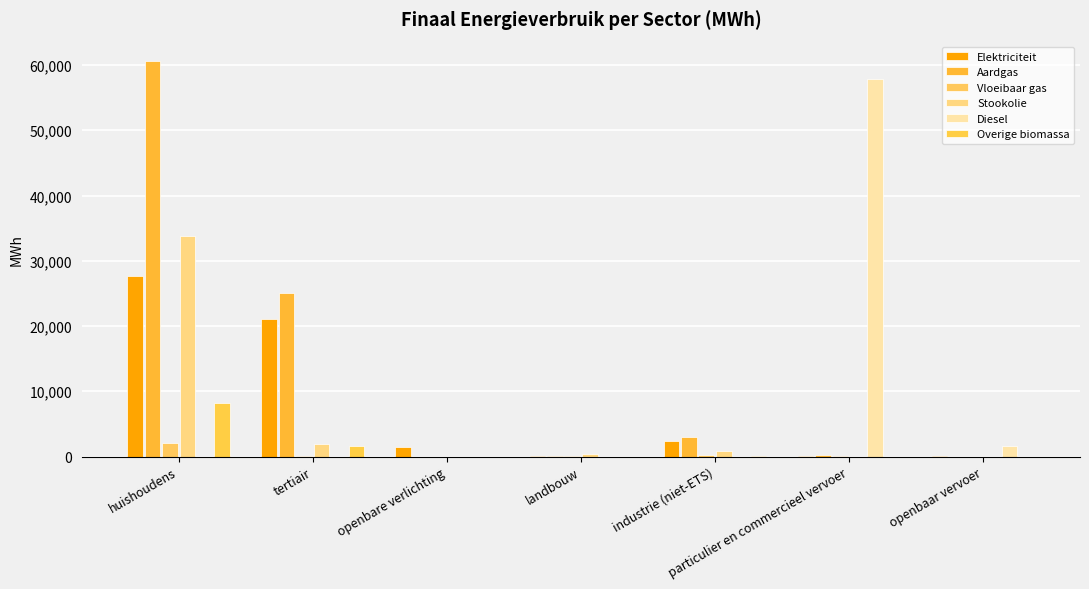

Reading right to left, extract all data points from this chart.

Elektriciteit: 21.4	97.0	2437.1	96.1	1402.3	21033.1	27642.5
Aardgas: 0.0	168.4	3022.3	44.4	0.0	25052.7	60557.5
Vloeibaar gas: 0.0	146.7	269.0	3.0	0.0	132.8	2100.4
Stookolie: 0.0	0.0	875.9	339.5	0.0	1910.9	33861.4
Diesel: 1550.7	57853.7	0.0	0.0	0.0	0.0	0.0
Overige biomassa: 0.0	0.0	143.9	0.0	0.0	1578.8	8210.6